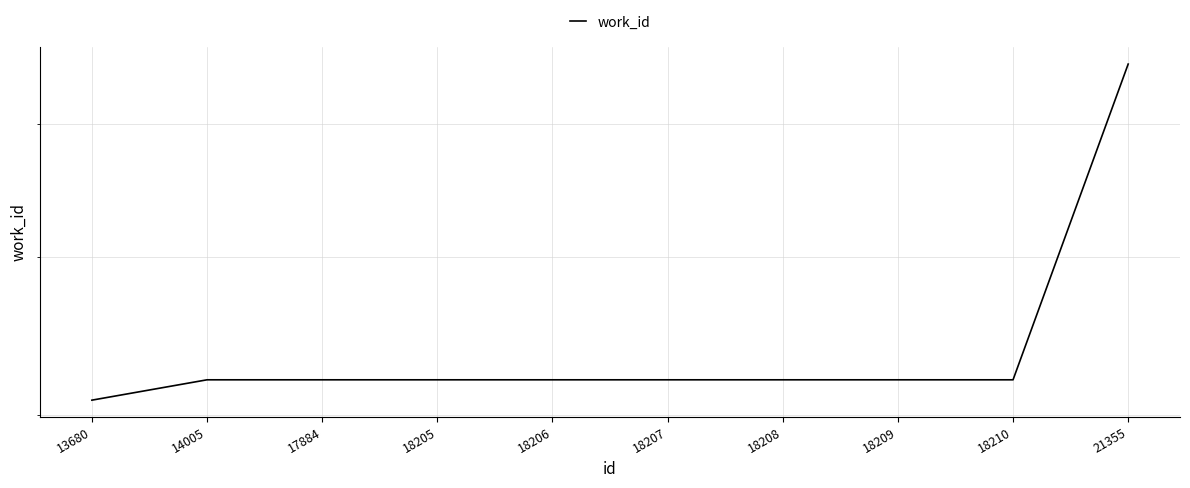

How many data points are less than 5206?

1